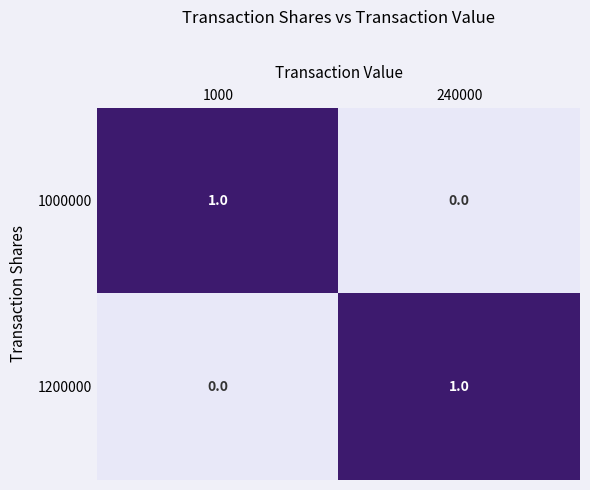

Is it true that 1000000 equals 1 at 240000?

False